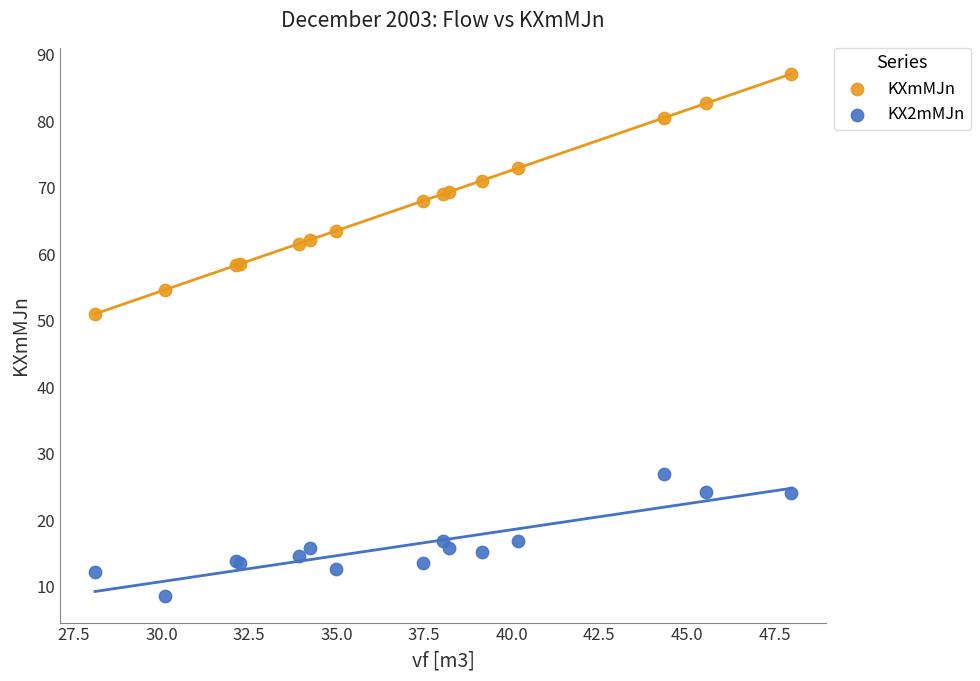

Which series has the widest spread of Y values?

KXmMJn